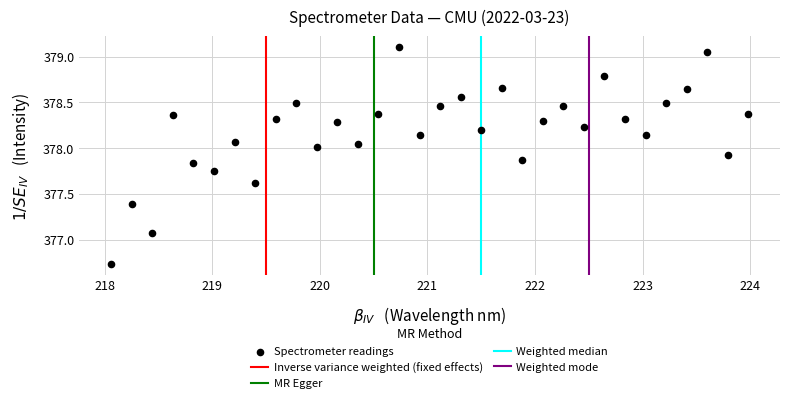

What is the range of X values (max minus min)?

5.9